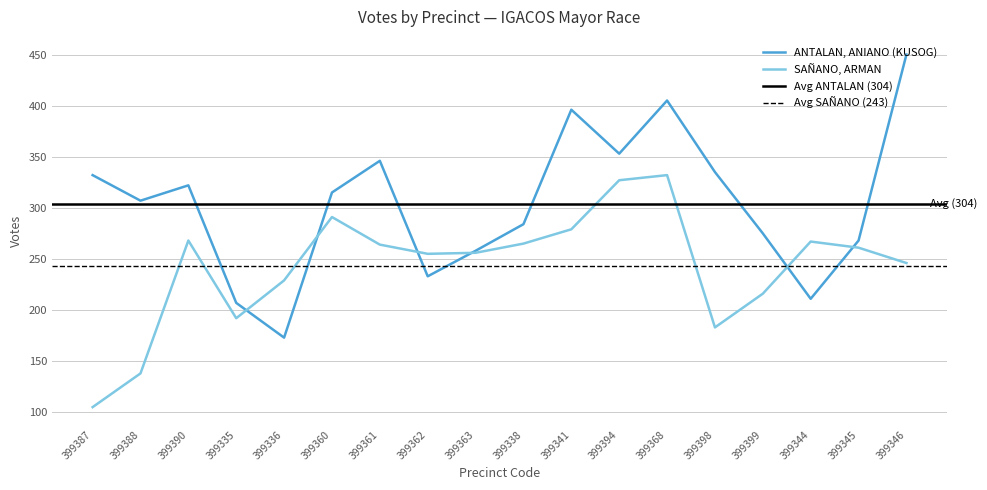

Which series ends up on top after the final intersection of ANTALAN, ANIANO (KUSOG) and SAÑANO, ARMAN?

ANTALAN, ANIANO (KUSOG)